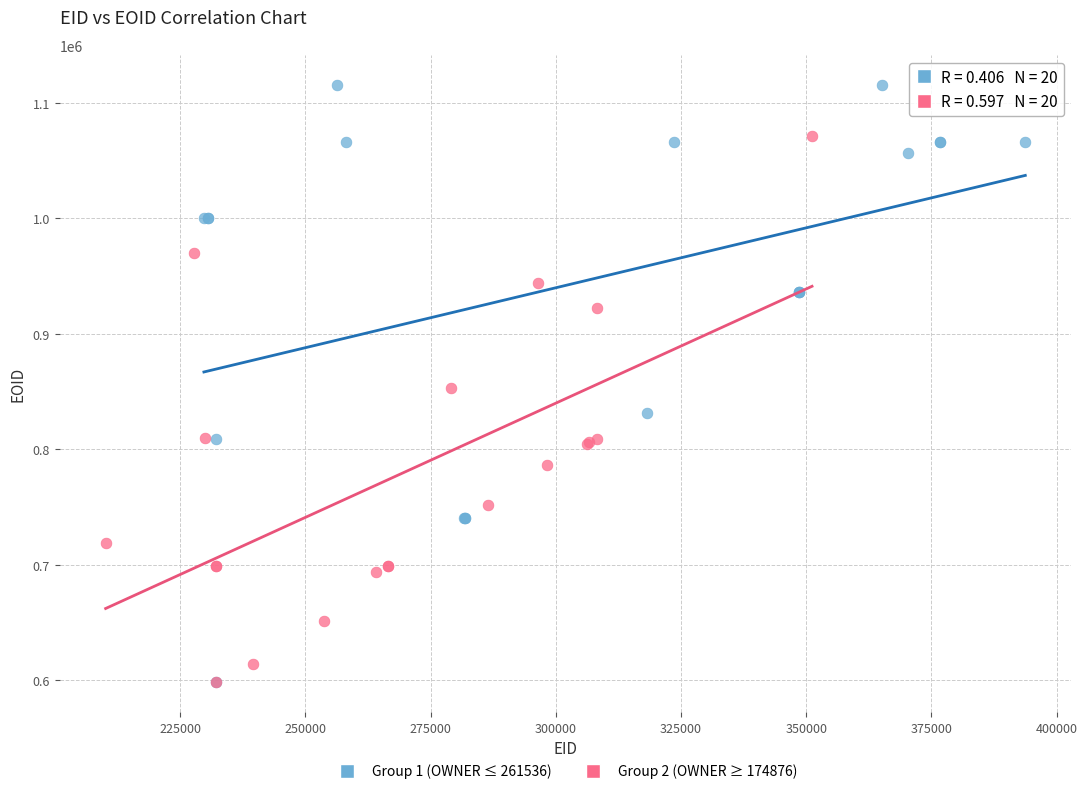

Which series has the largest Y range (max minus min)?

Group 1 (OWNER ≤ 261536)